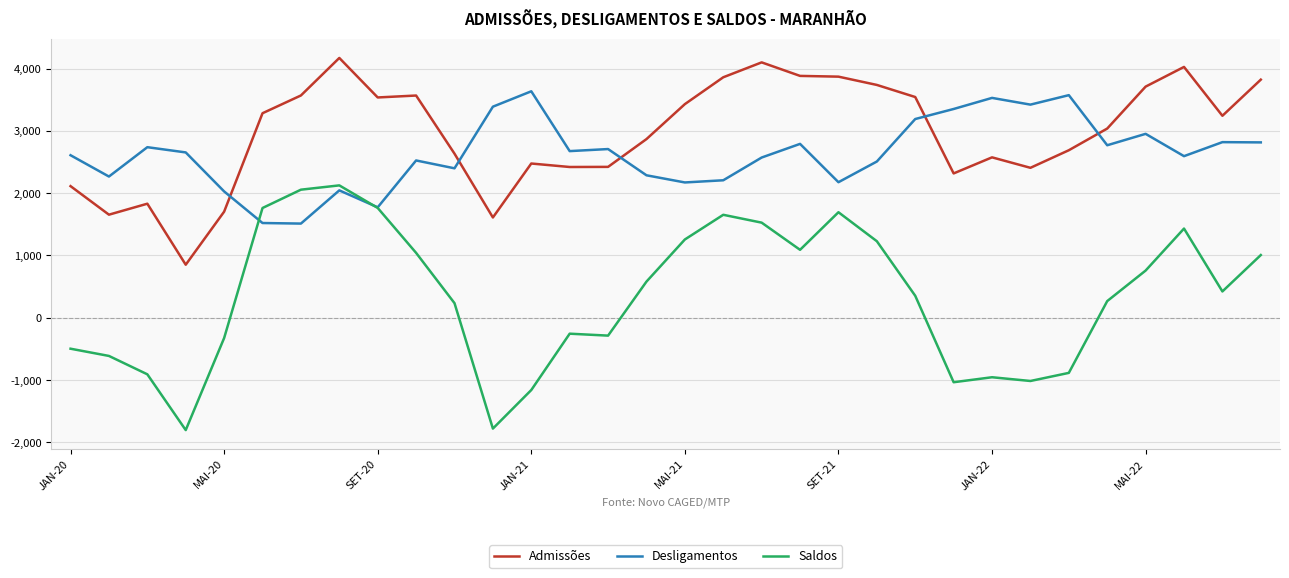

What is the lowest value of the Admissões series?

852